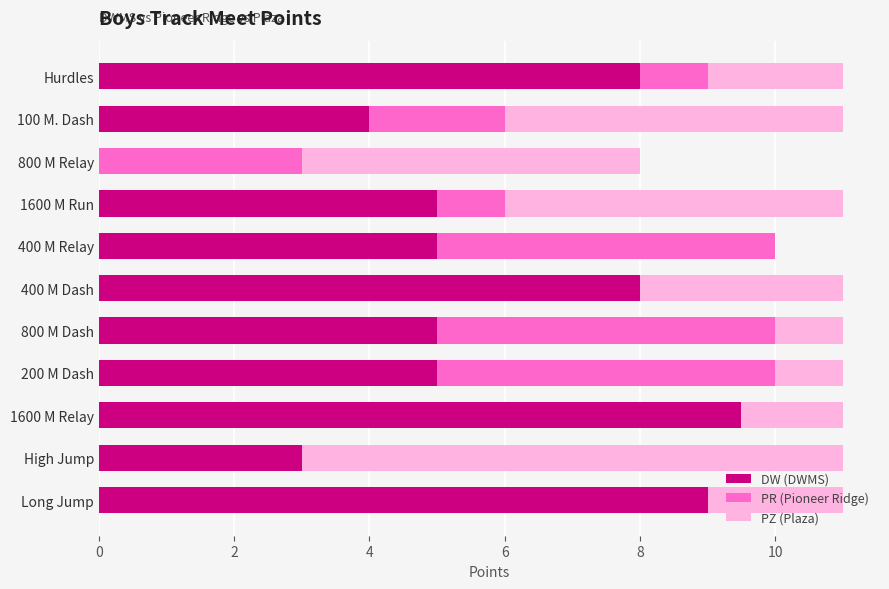

Is it true that DW (DWMS) equals 2.0 at 800 M Dash?

False